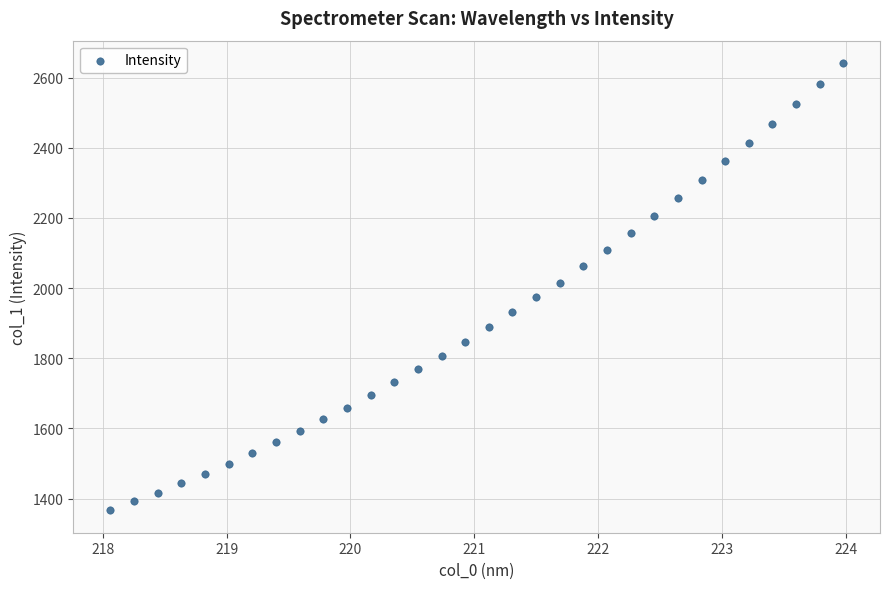

What is the range of Y values (max minus min)?

1275.3